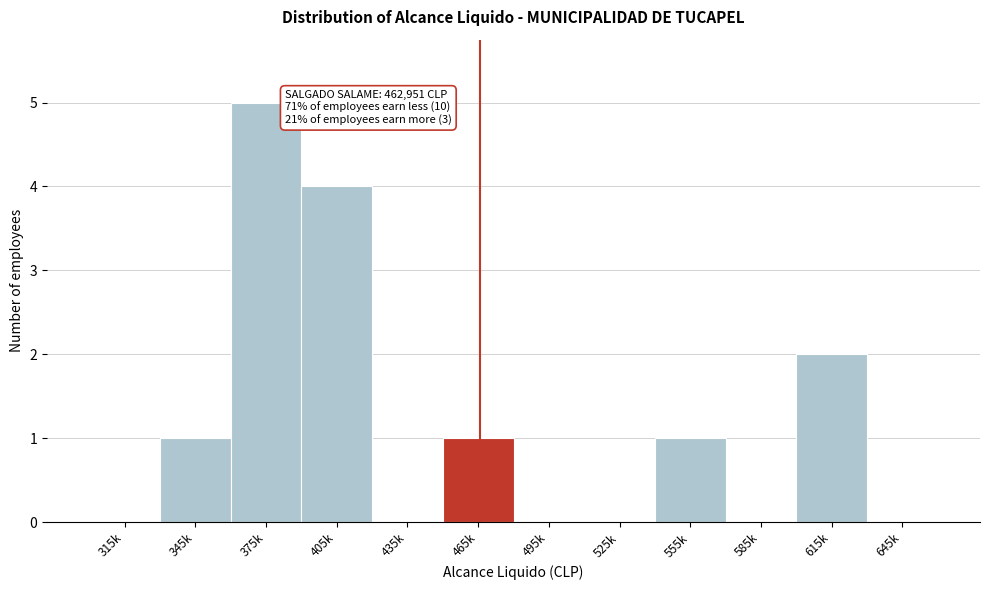

Reading right to left, extract all data points from this chart.

645k=0	615k=2	585k=0	555k=1	525k=0	495k=0	465k=1	435k=0	405k=4	375k=5	345k=1	315k=0